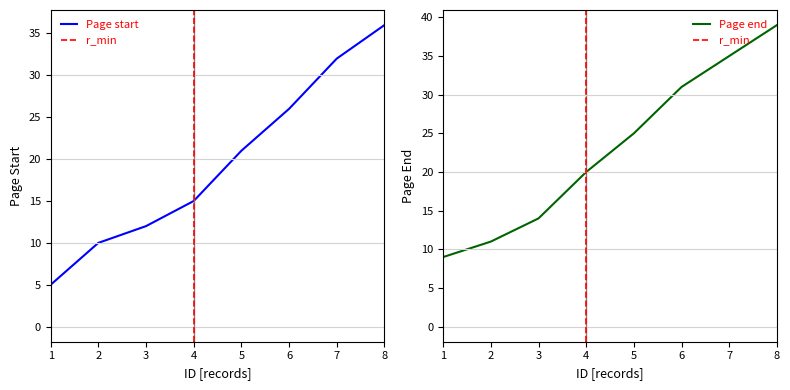

What is the value of the Page end point at the 1st from the left?

9